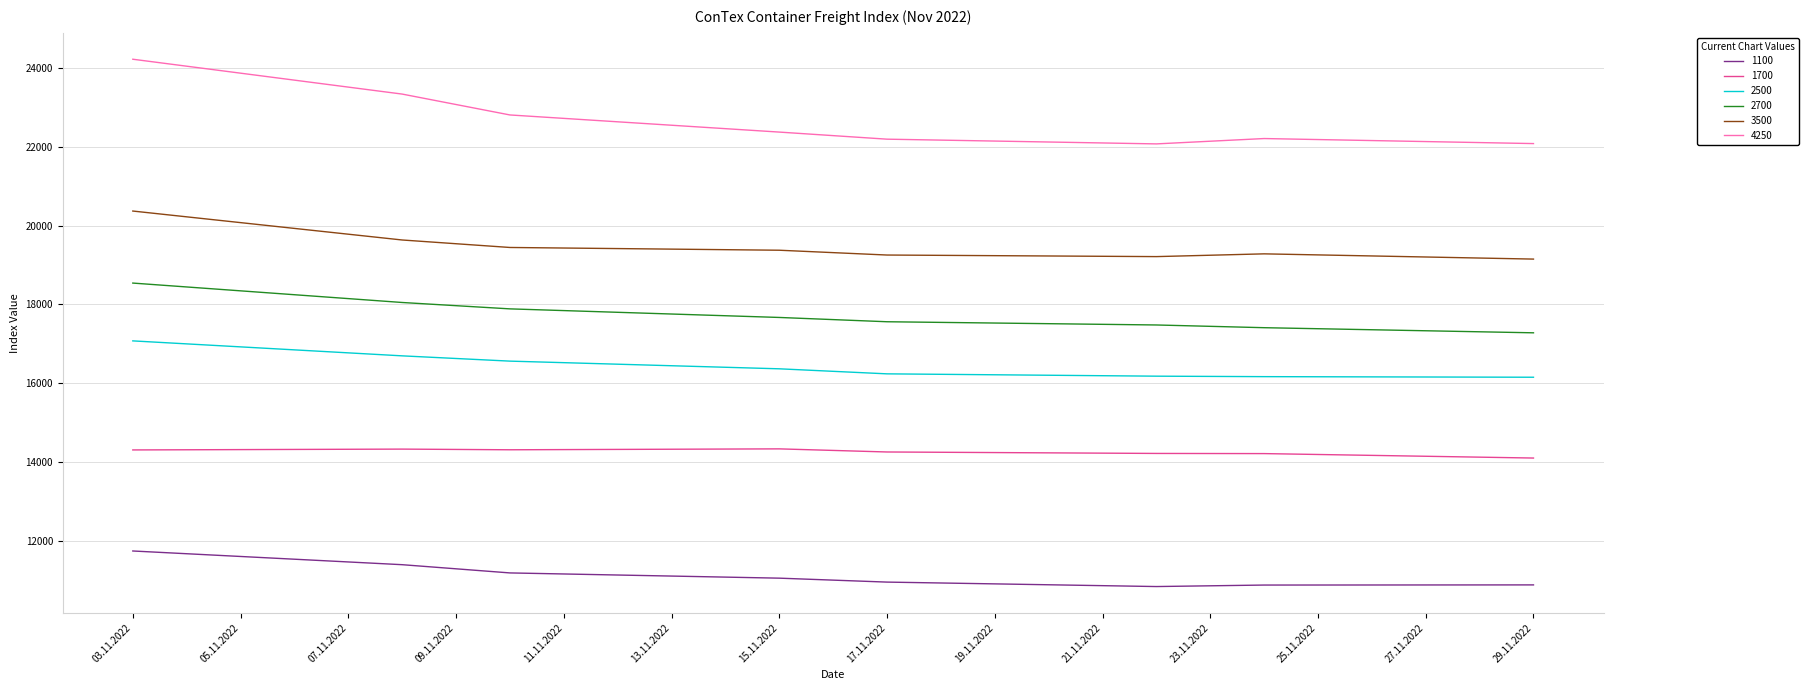

True or false: 3500 and 1700 cross at least once.

False